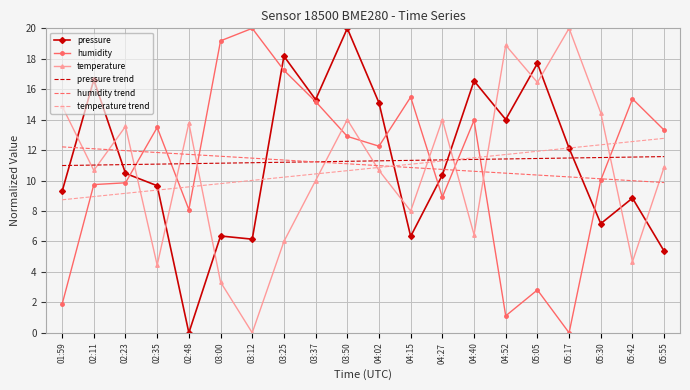

Between which two adjacent categories do pressure trend and pressure first intersect?

01:59 and 02:11